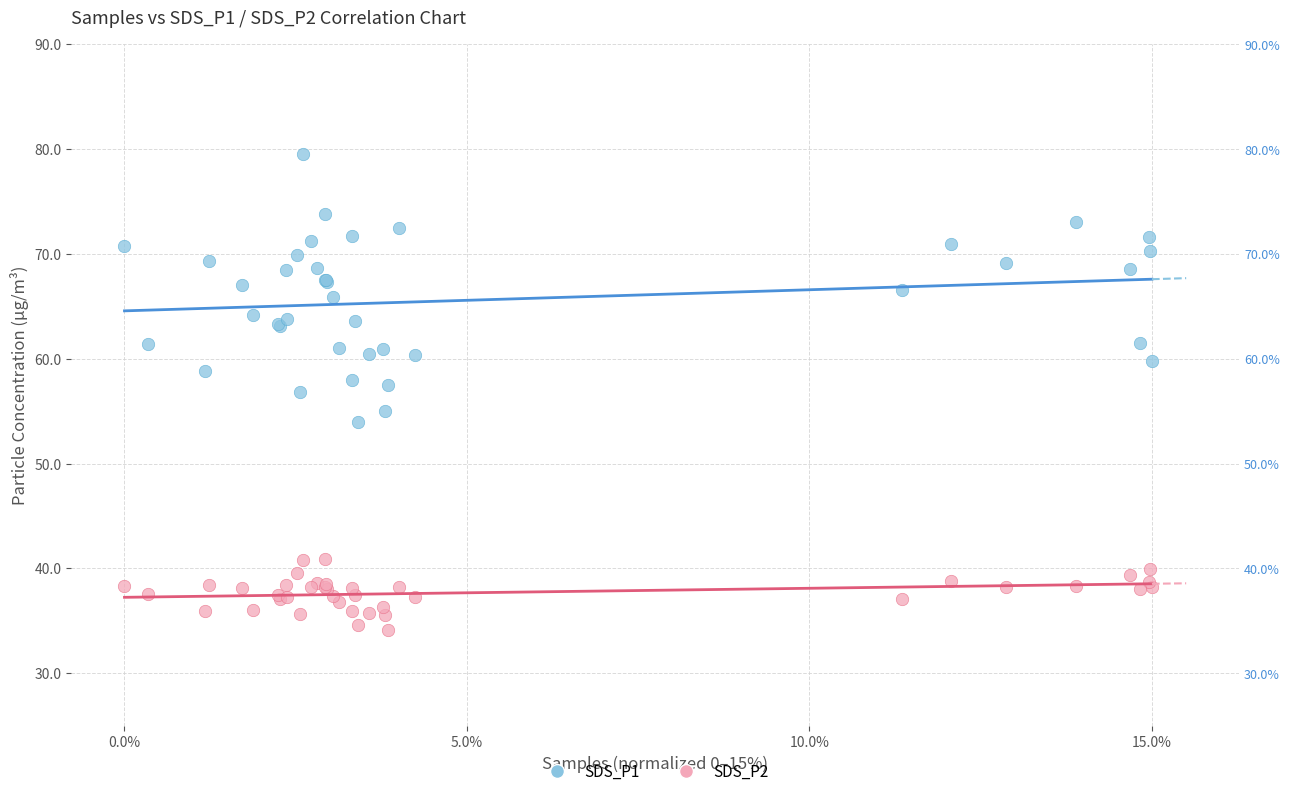

What is the X range (max minus min) for the scatter plot?

15.0